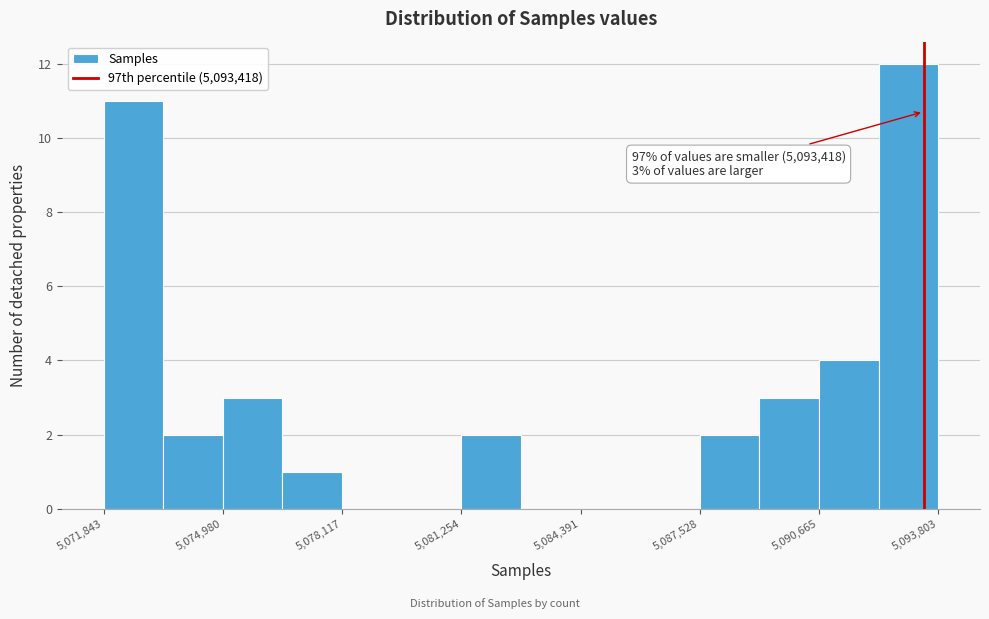

Read against the x-axis, roughly where is the centre of the tallest bar?

5093000